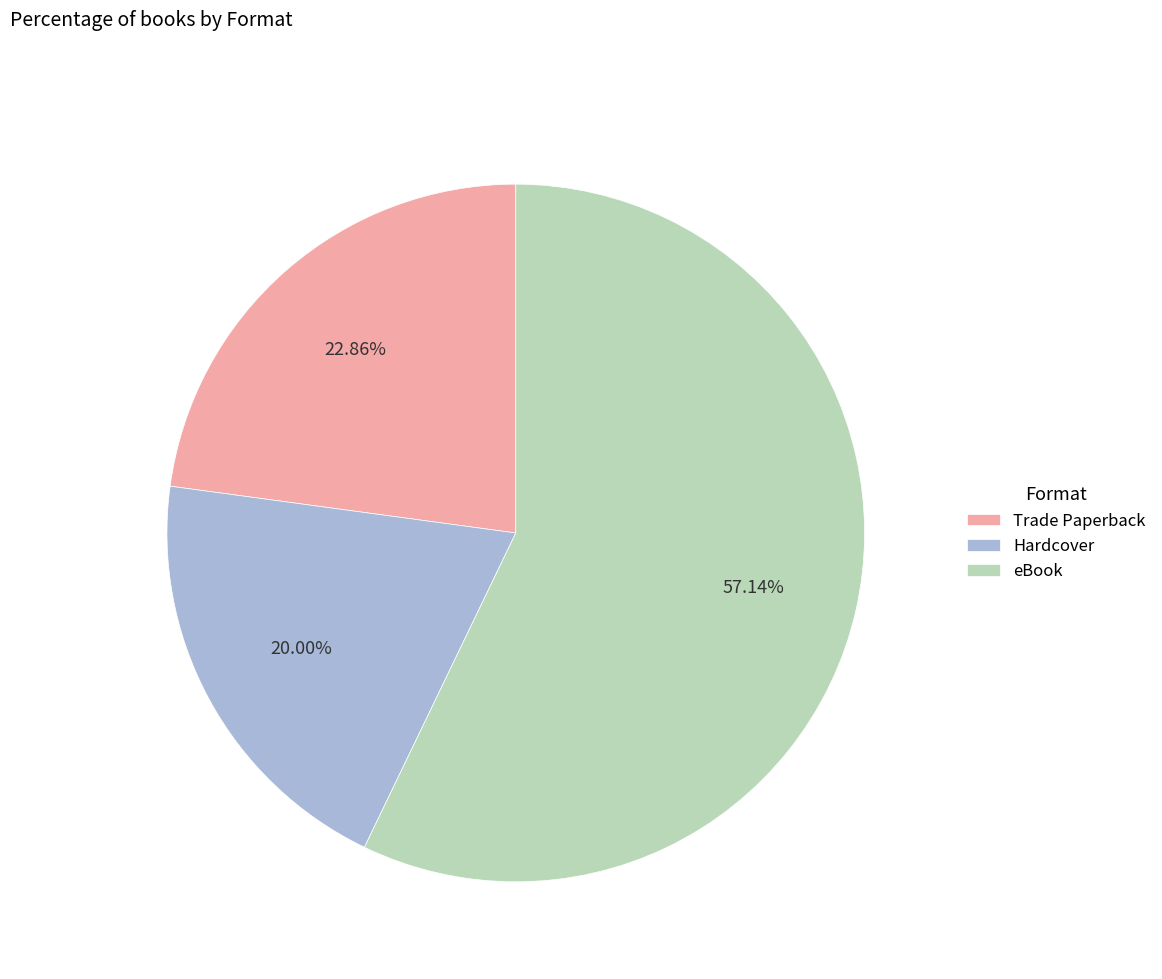

Approximately how many times larger is the value at eBook compared to Trade Paperback?

2.5